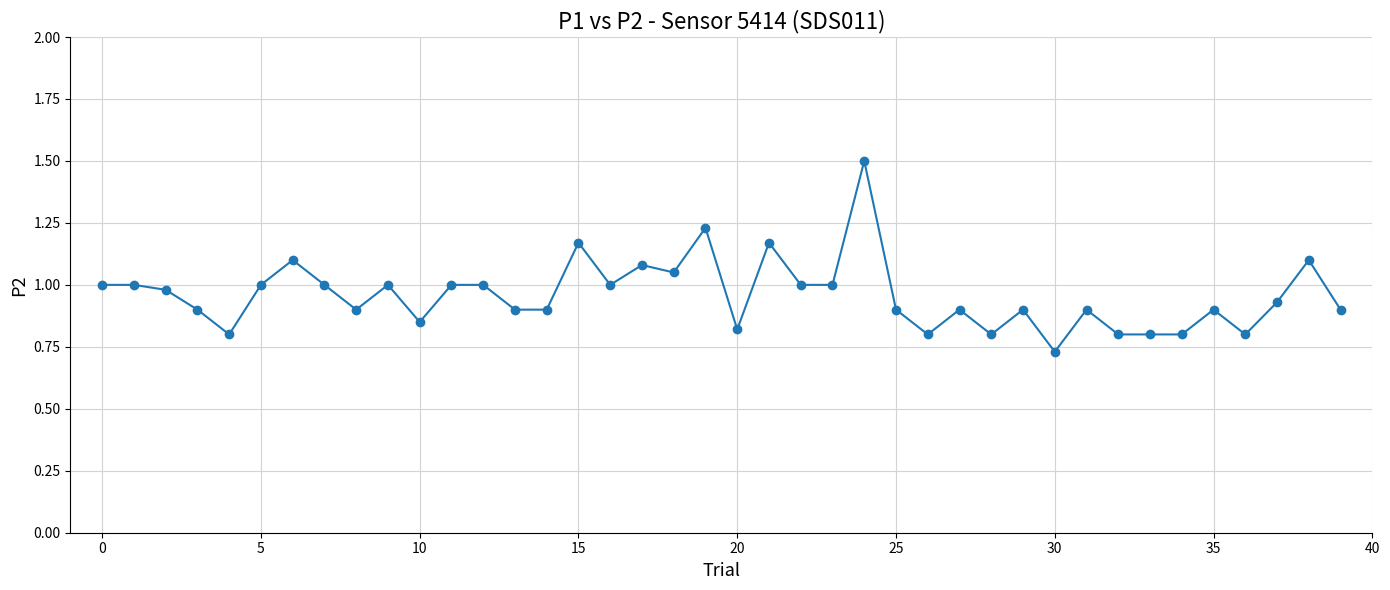

What is the difference between the second highest and minimum values?

0.5